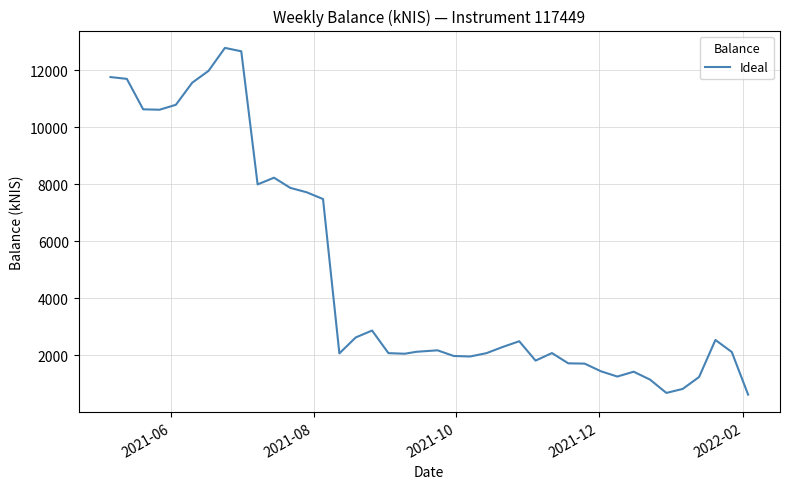

What is the difference between the maximum and minimum values?

12156.6